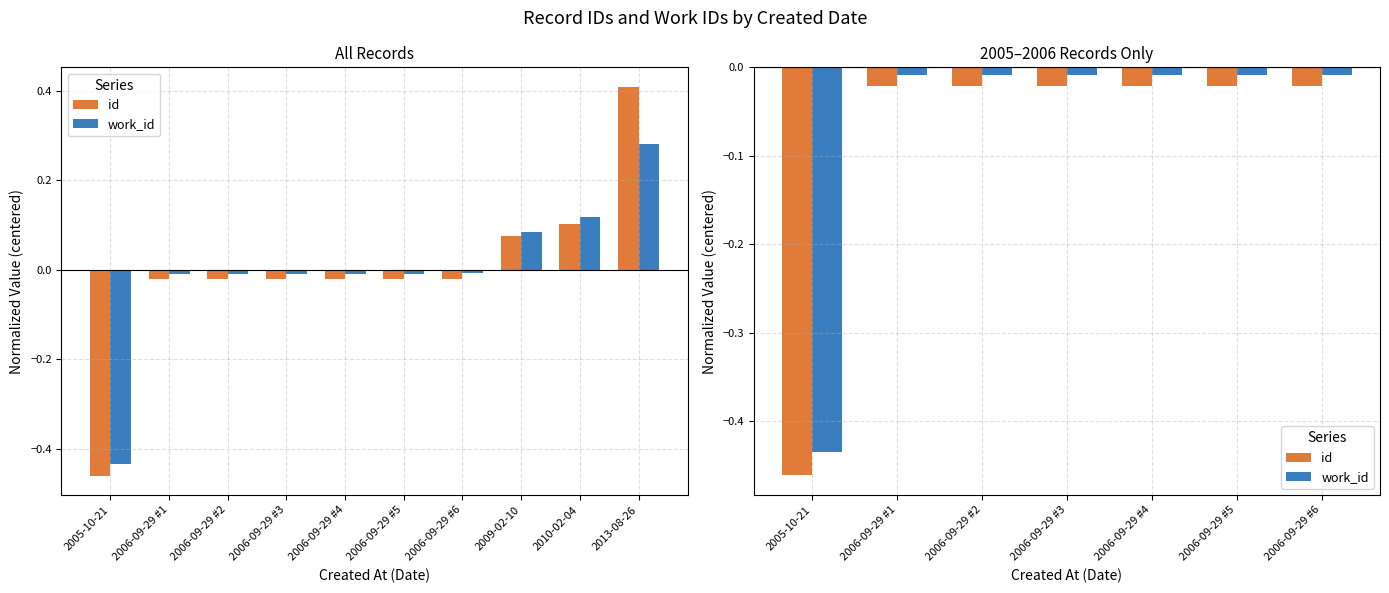

How many distinct data groups are displayed?

2